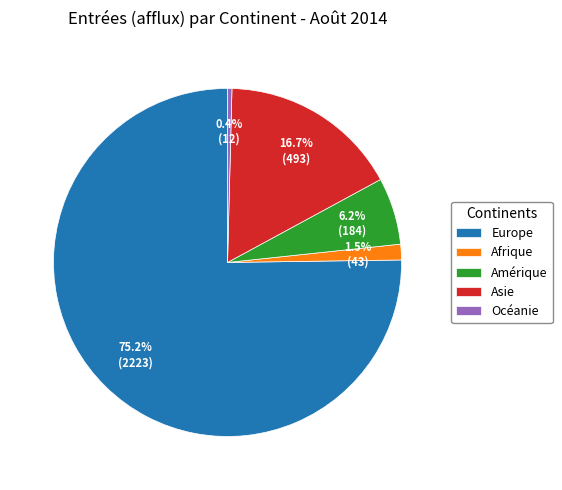

Count the number of slices in the pie.

5